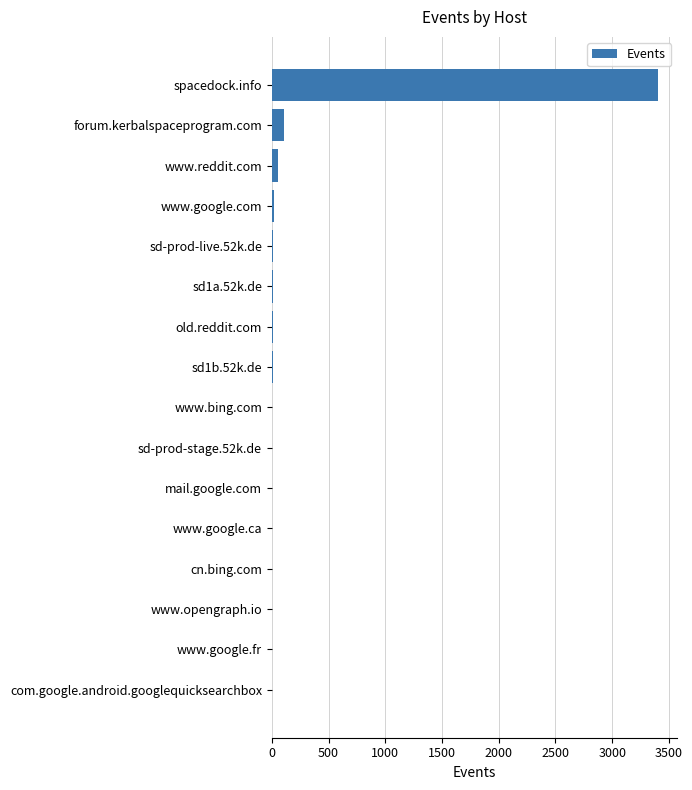

What is the sum of all values?

3620